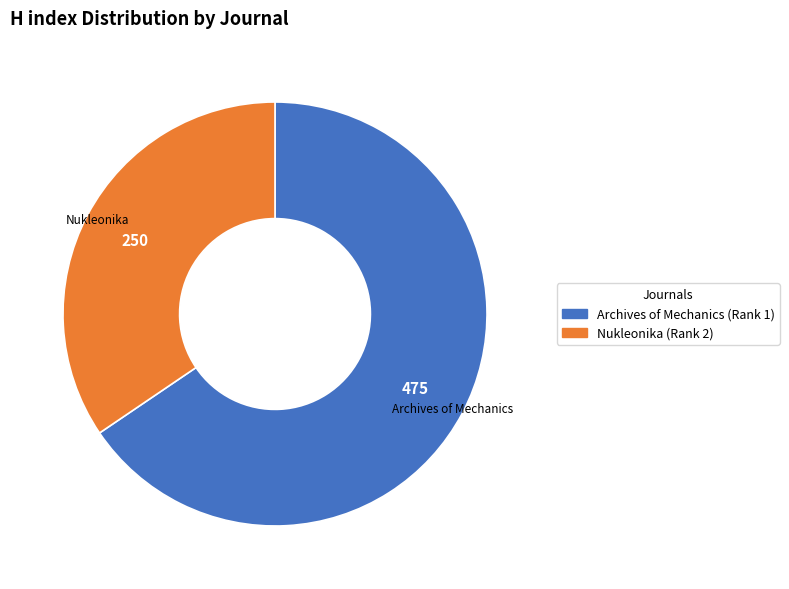

Which category has the smallest portion of the pie?

Nukleonika (Rank 2)